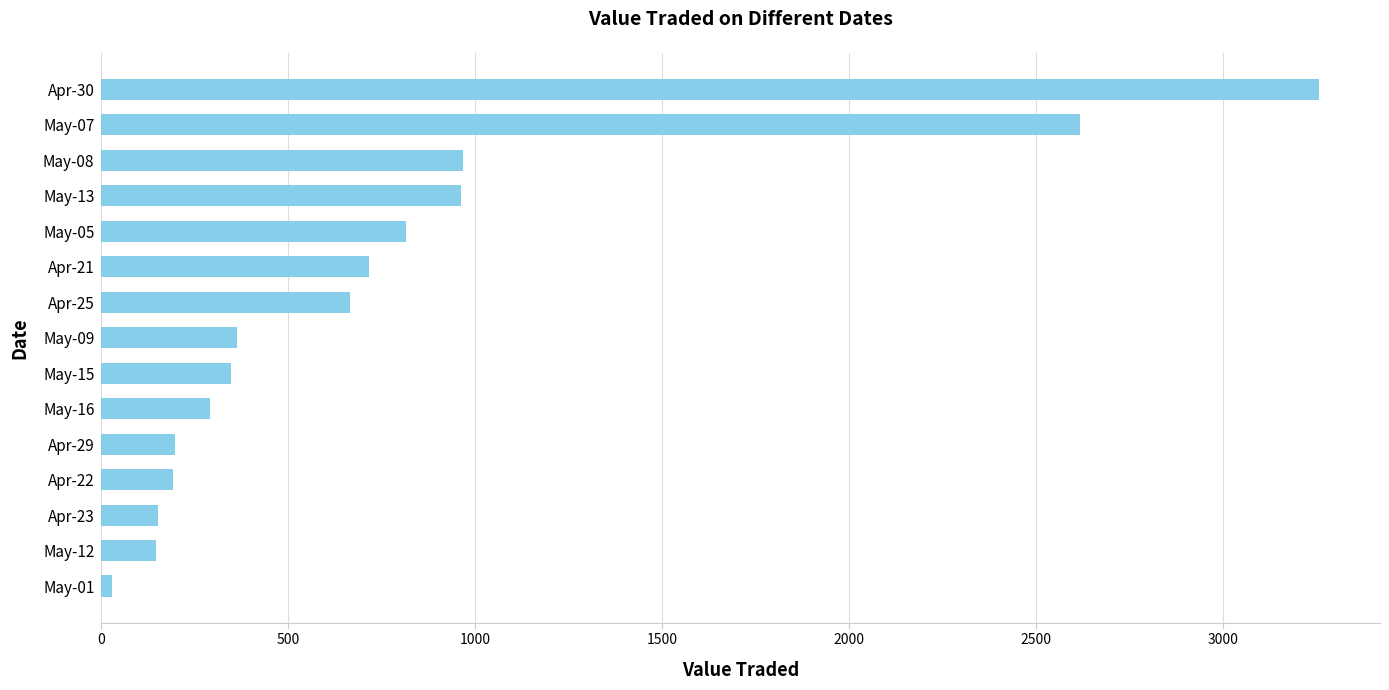

What is the label of the 15th bar from the top?

May-01